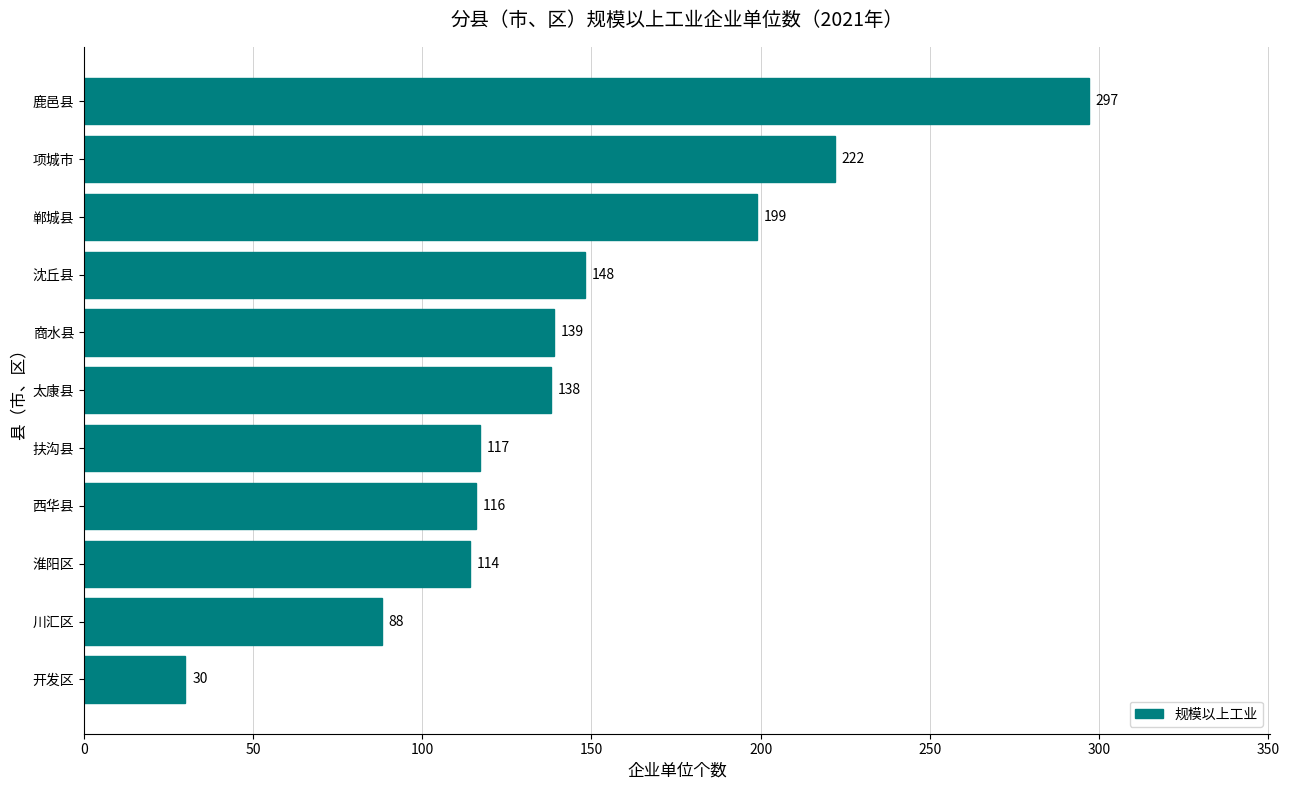

Between 项城市 and 西华县, which is larger?

项城市